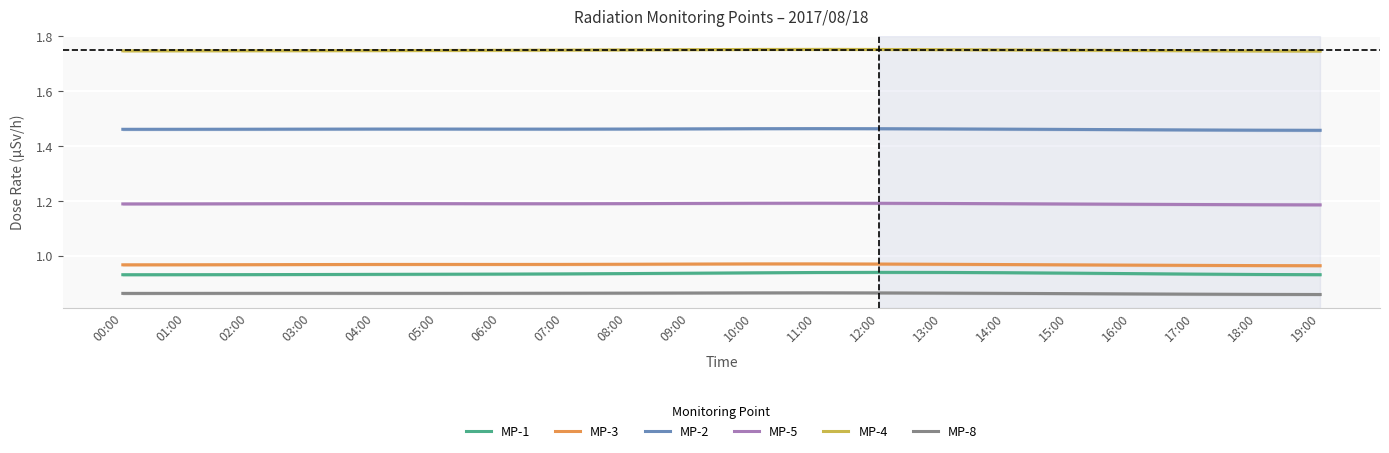

Rank the series by their maximum value, from lowest to highest.

MP-8, MP-1, MP-3, MP-5, MP-2, MP-4